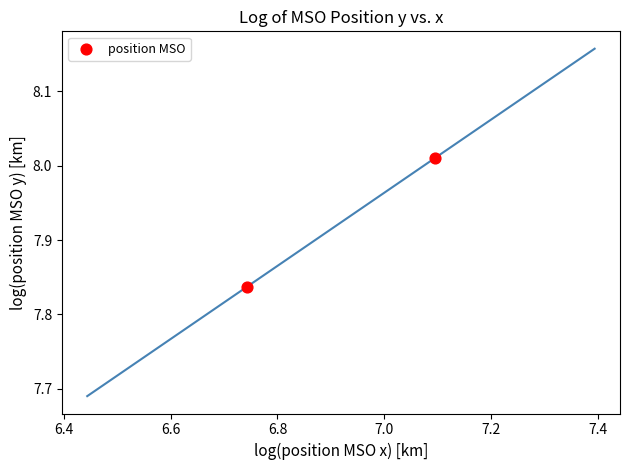

What is the average X value?

6.9